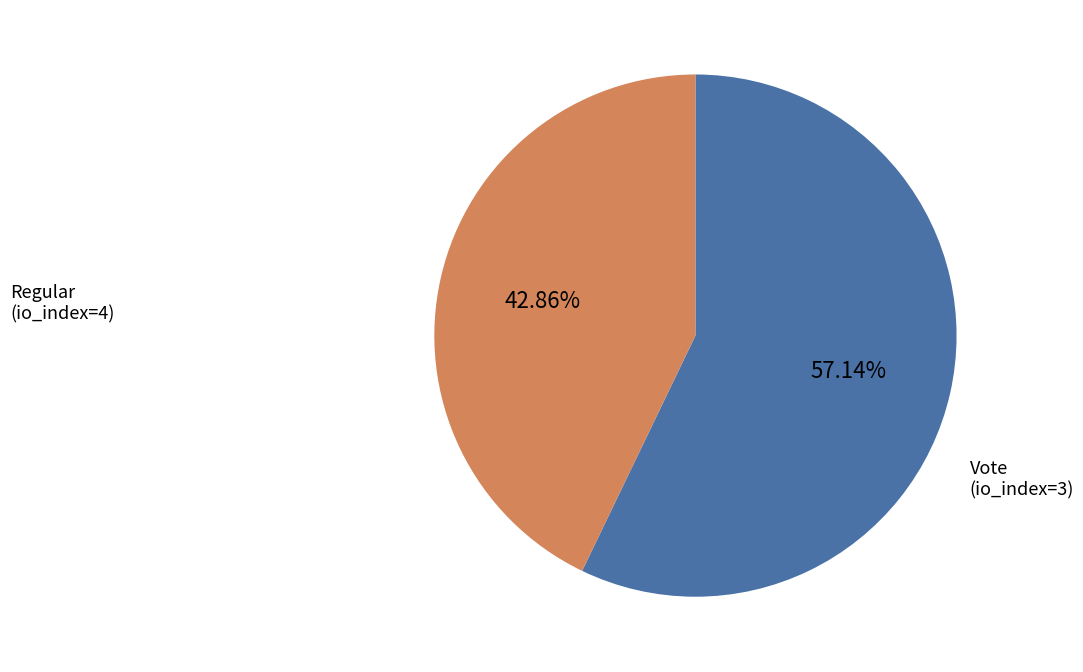

Is there a majority slice in this chart?

Yes